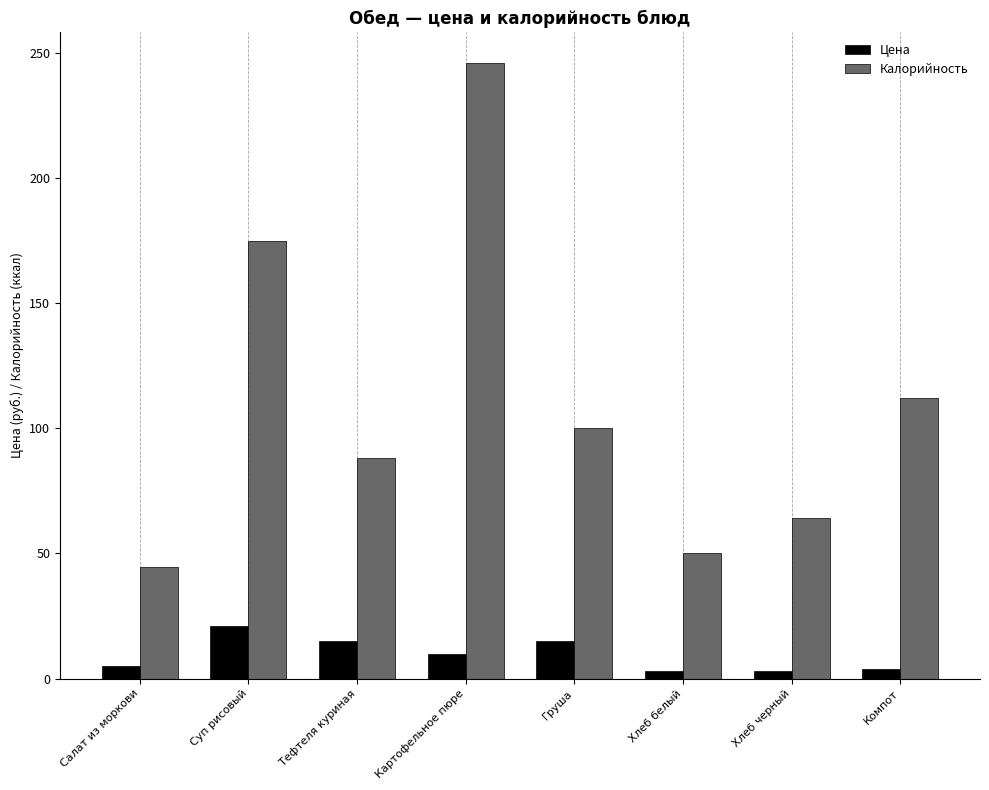

Is the value of Калорийность at Хлеб белый greater than the value of Цена at Суп рисовый?

Yes